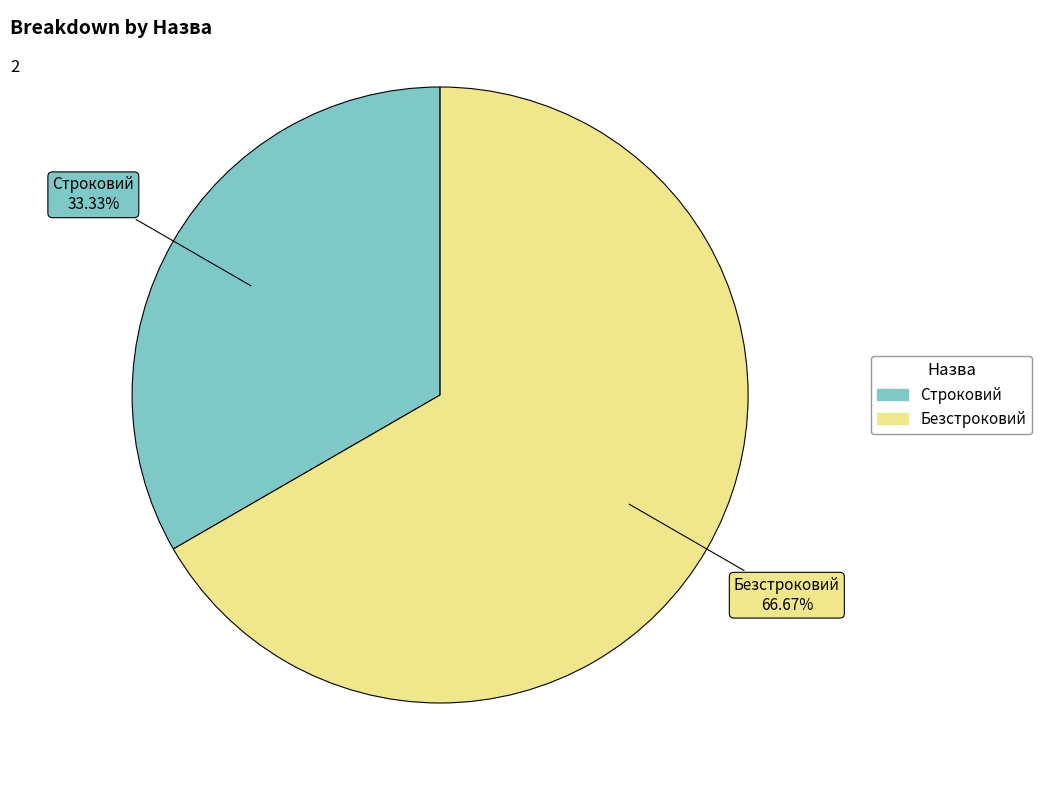

What percentage is the Строковий slice, to the nearest percent?

33%